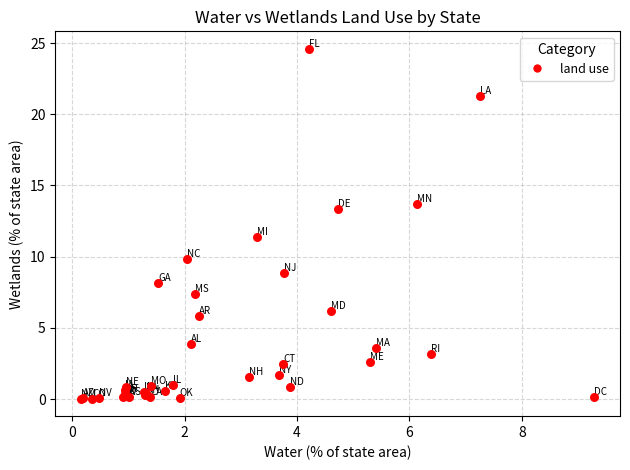

What Y value in the scatter plot is closest to 12?

11.4